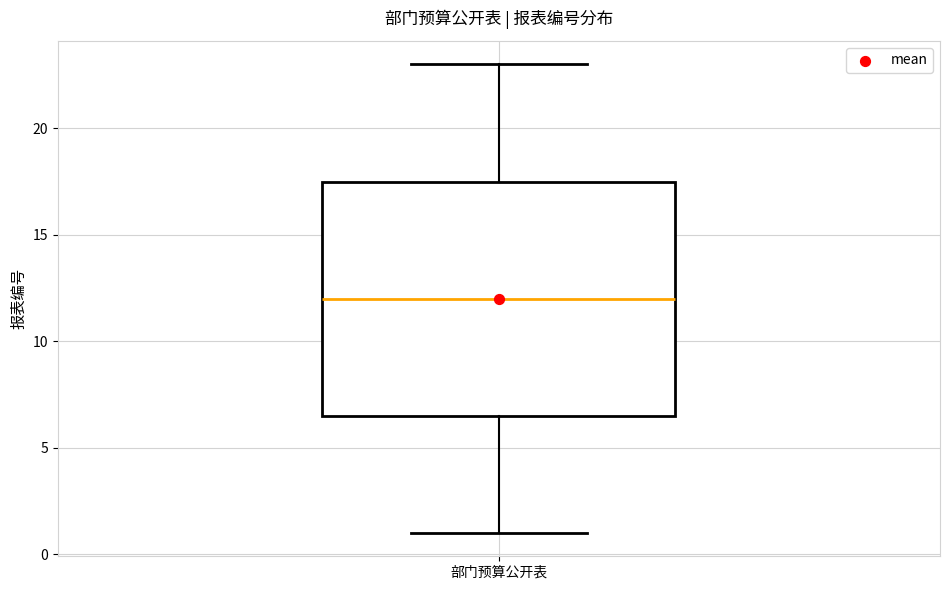

Read this box plot against the y-axis: the position of the median line, the range covered by the box, and the ends of both whiskers. The values are not printed on the chart, so give them approximately, as read against the axis.

median 12.0, box 6.5 to 17.5, whiskers 1.0 to 23.0